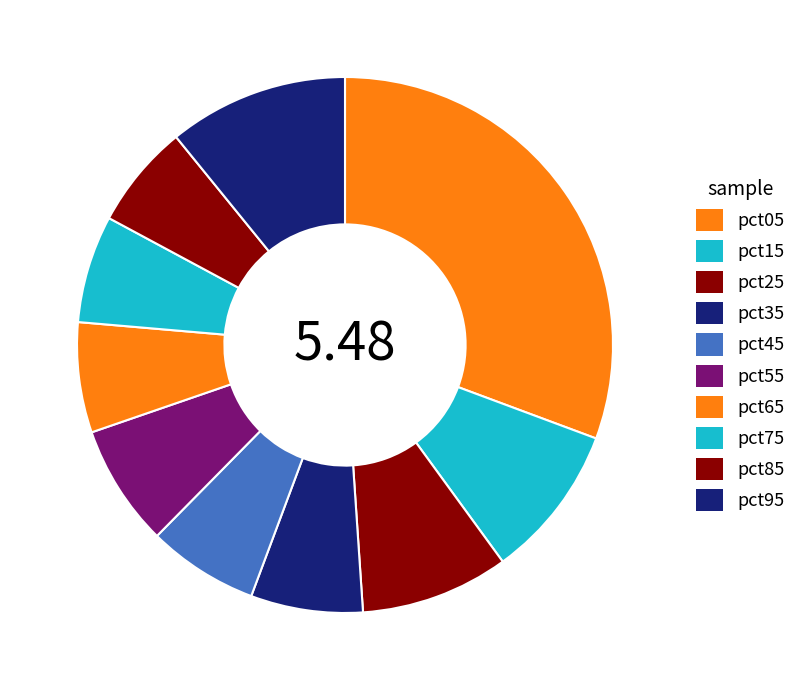

Does any single category account for the majority?

No